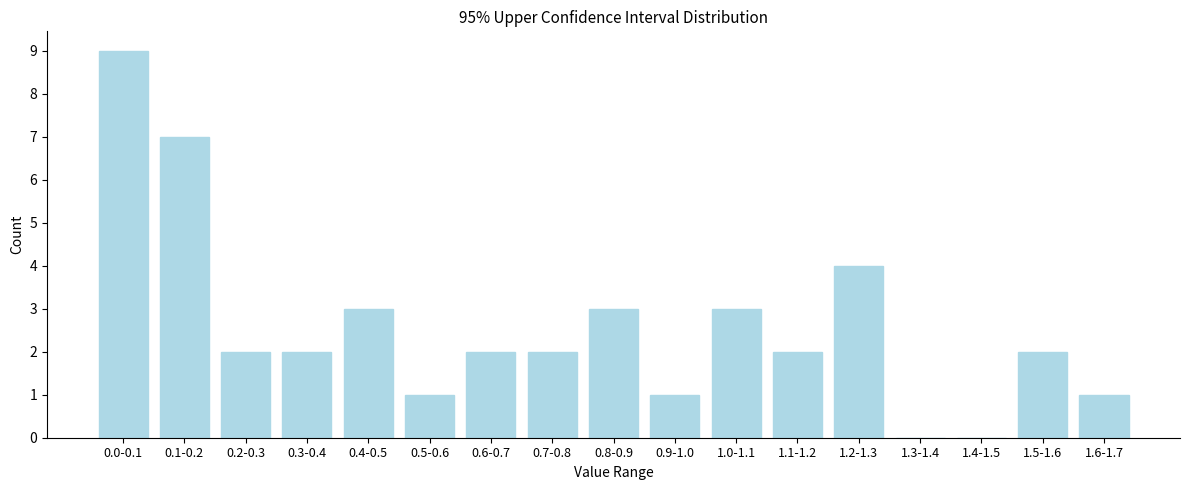

Reading right to left, extract all data points from this chart.

1.6-1.7=1	1.5-1.6=2	1.4-1.5=0	1.3-1.4=0	1.2-1.3=4	1.1-1.2=2	1.0-1.1=3	0.9-1.0=1	0.8-0.9=3	0.7-0.8=2	0.6-0.7=2	0.5-0.6=1	0.4-0.5=3	0.3-0.4=2	0.2-0.3=2	0.1-0.2=7	0.0-0.1=9